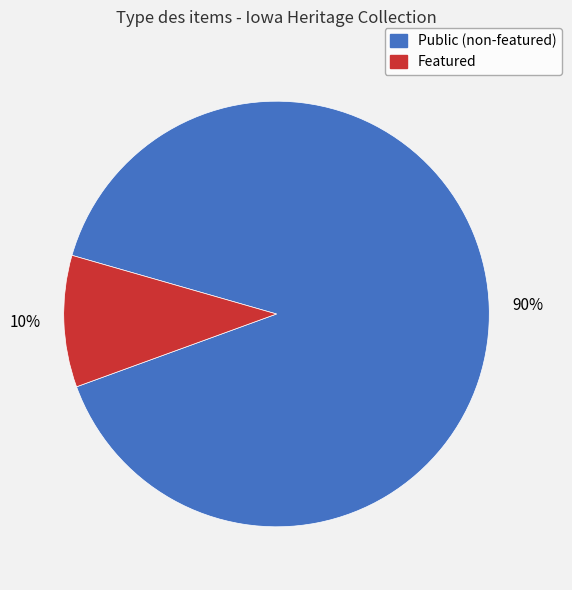

What is the smallest slice in the pie chart?

Featured